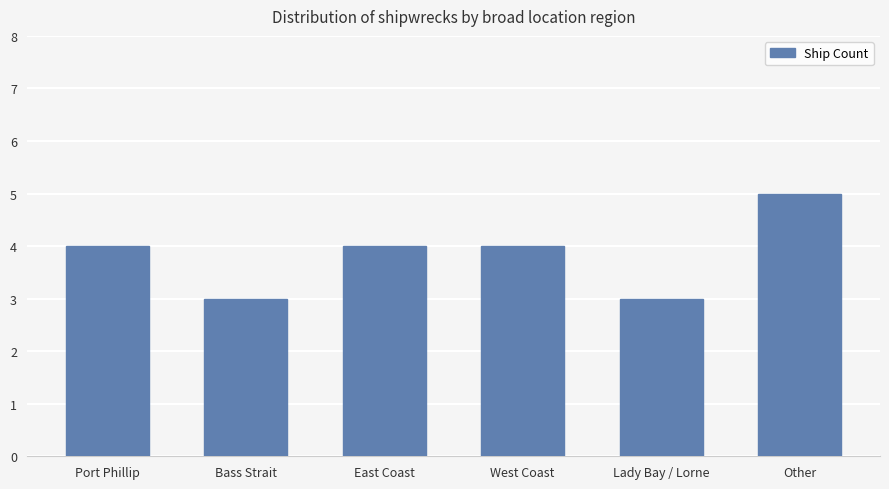

What is the sum of the values at Port Phillip and Other?

9